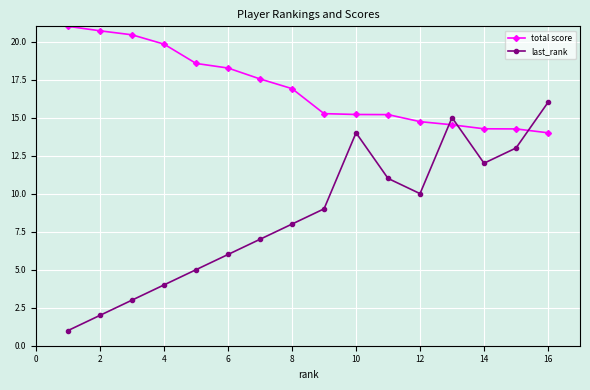

Which series has the widest spread of values?

last_rank